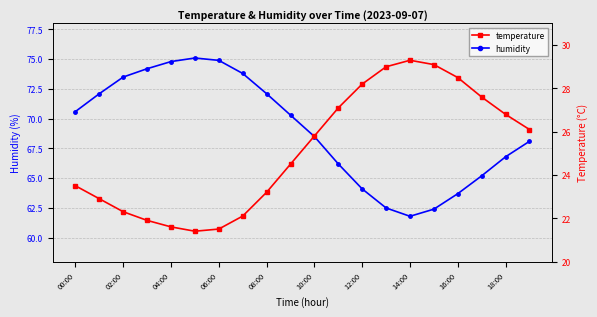

Read the temperature value at 17.

27.6